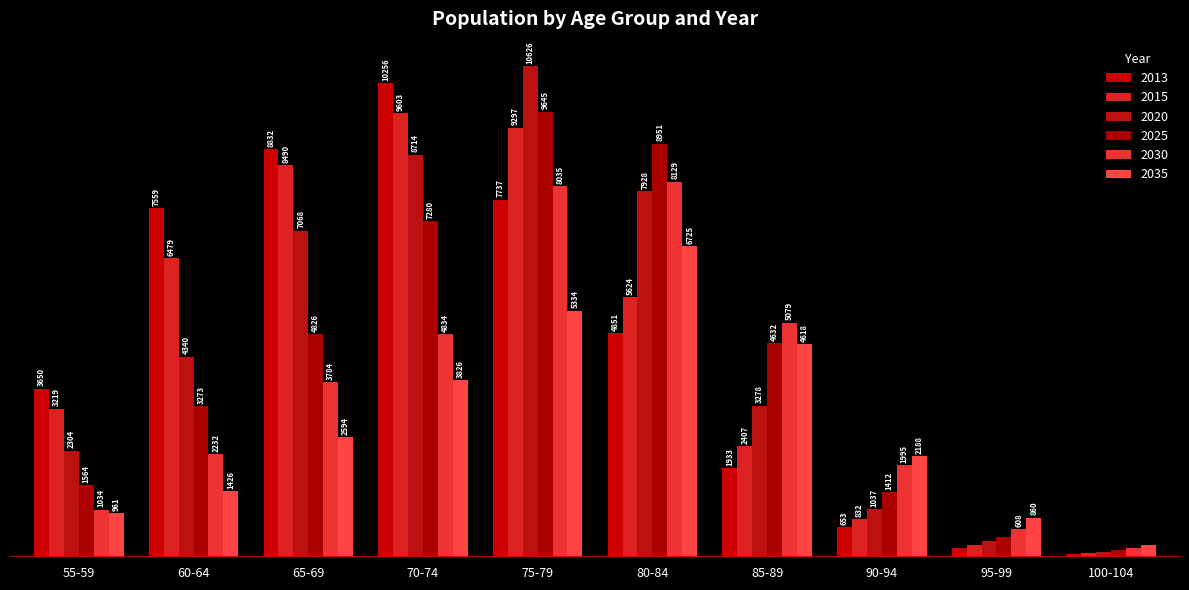

At how many categories does at least one series exceed 222?

10